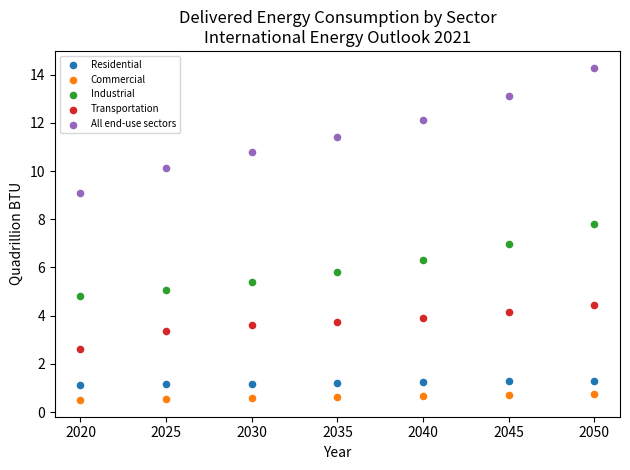

Which series reaches the minimum Y coordinate?

Commercial